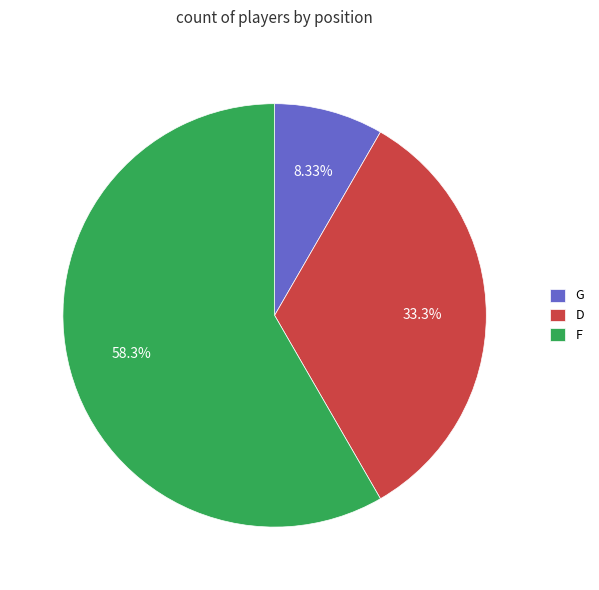

To the nearest percent, what is the combined percentage of G and D?

42%